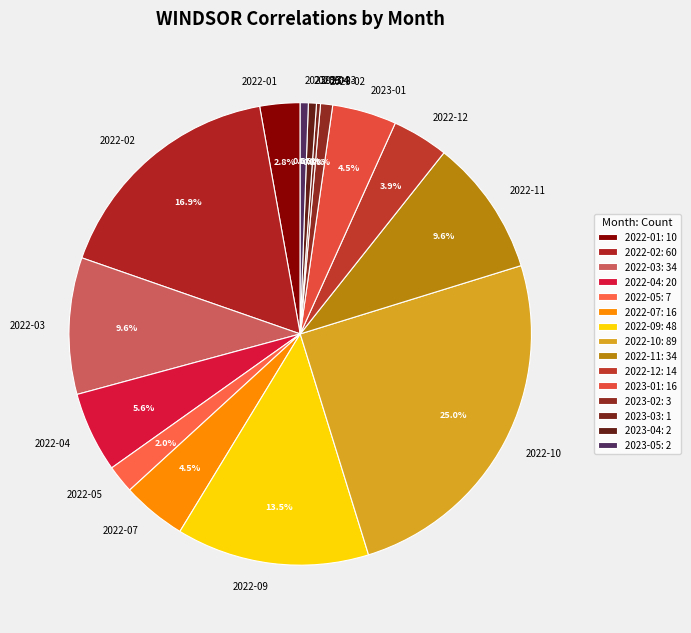

Approximately how many times larger is the value at 2022-12 compared to 2023-01?

0.9